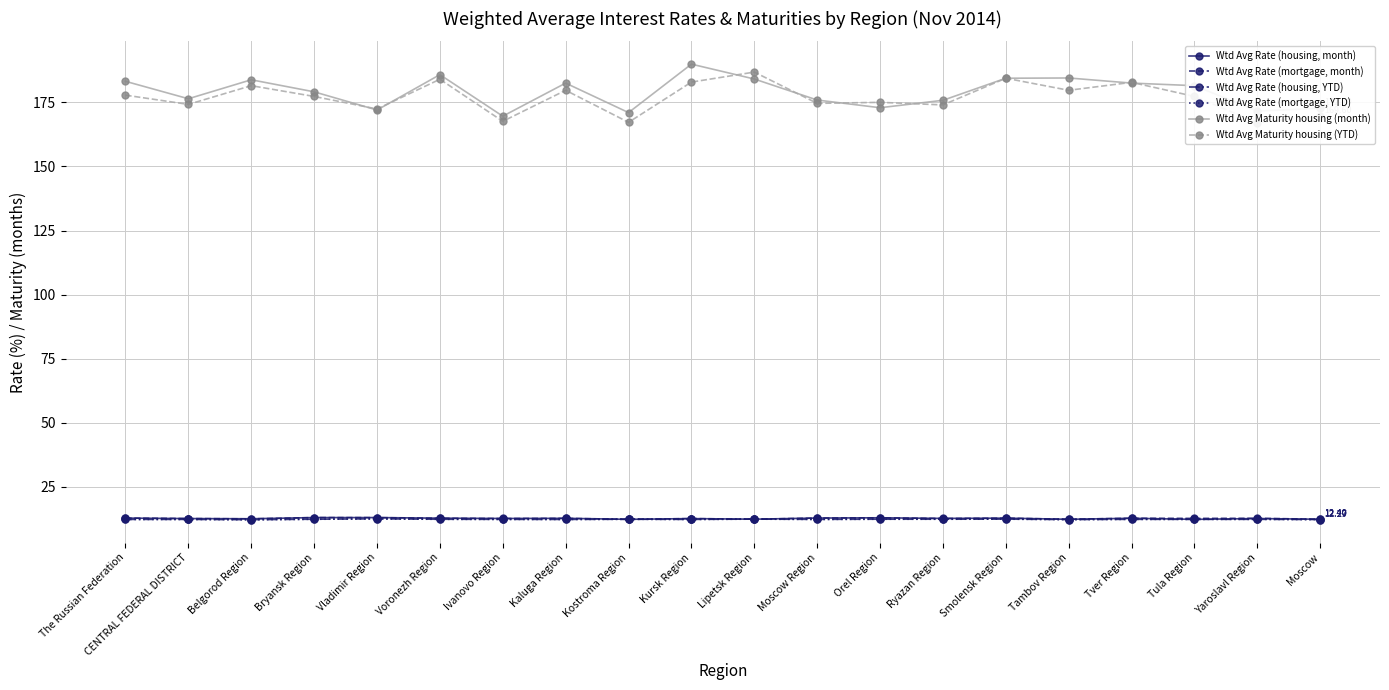

What is the label of the 5th point from the left?

Vladimir Region